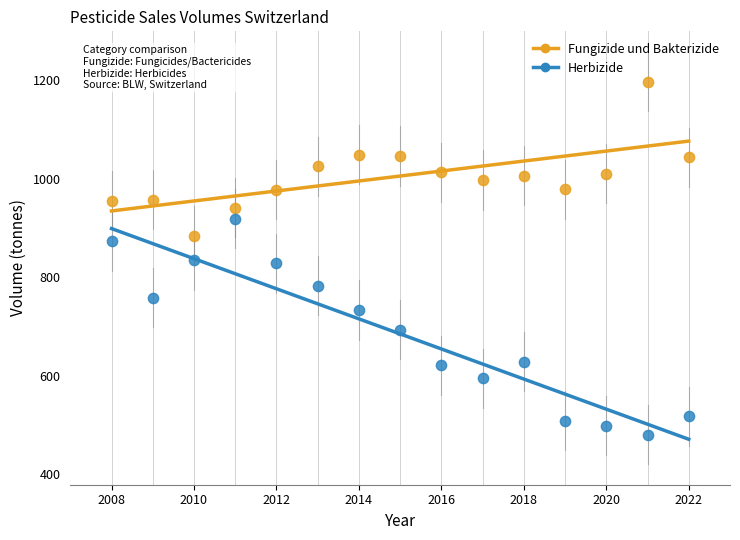

Which series reaches the maximum Y coordinate?

Fungizide und Bakterizide